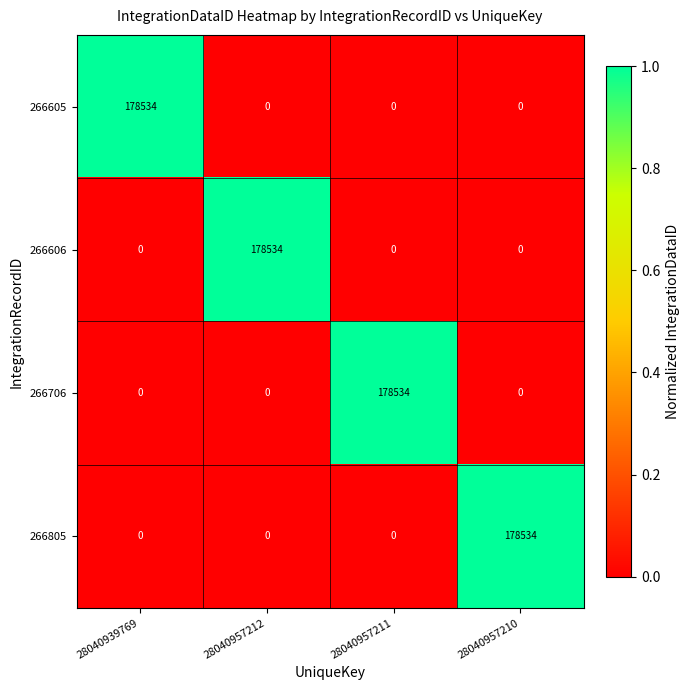

Reading left to right, what are all the values shown in this chart?

266605: 28040939769=178534	28040957212=0	28040957211=0	28040957210=0
266606: 28040939769=0	28040957212=178534	28040957211=0	28040957210=0
266706: 28040939769=0	28040957212=0	28040957211=178534	28040957210=0
266805: 28040939769=0	28040957212=0	28040957211=0	28040957210=178534